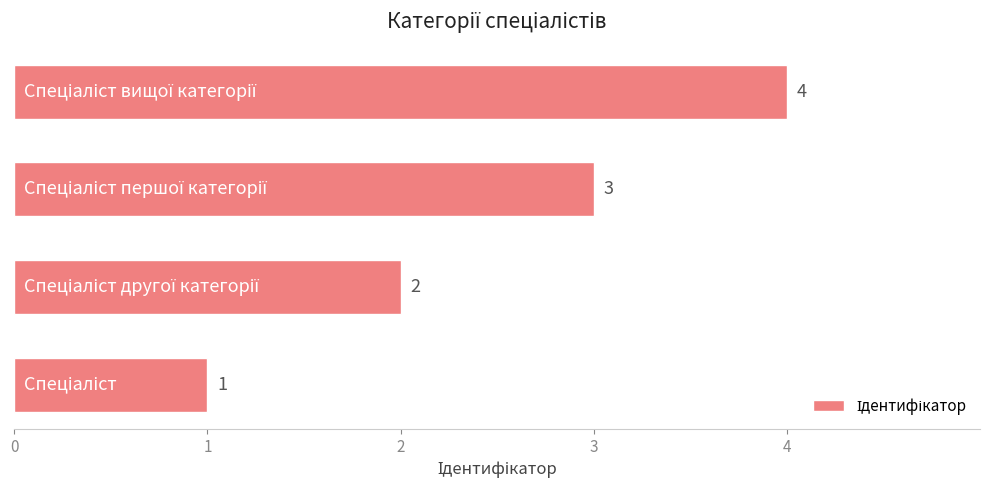

What is the sum of all values?

10